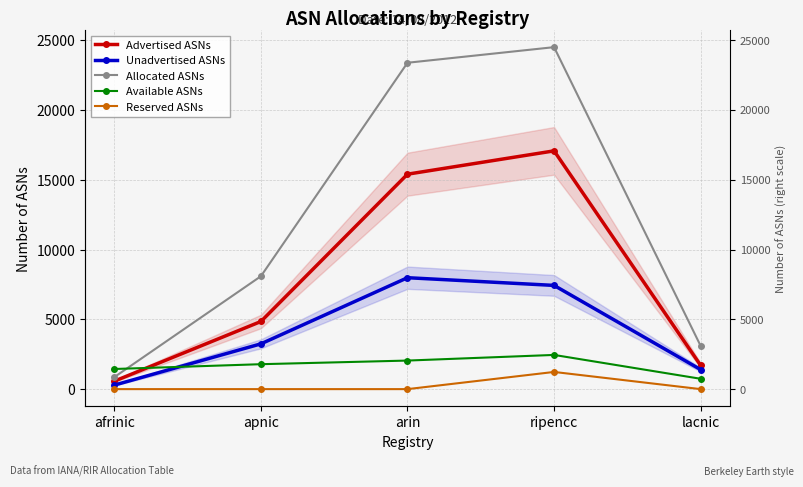

What is the label of the 4th point from the left?

ripencc